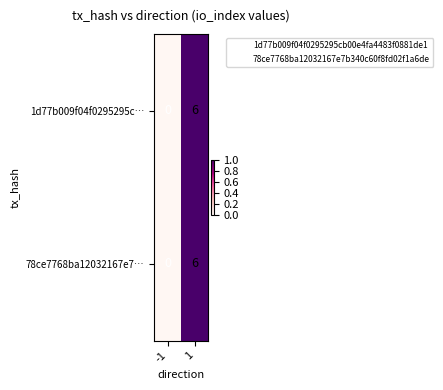

What is the average value of the 1d77b009f04f0295295c… series?

3